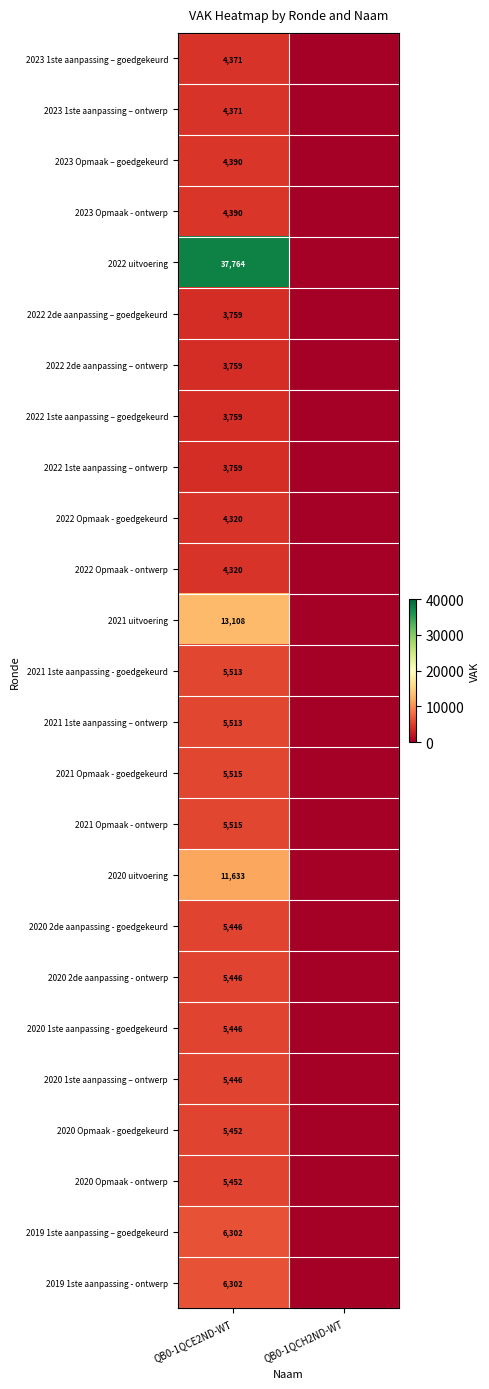

The 2020 2de aanpassing - goedgekeurd series shows 5446 at QB0-1QCE2ND-WT. True or false?

True